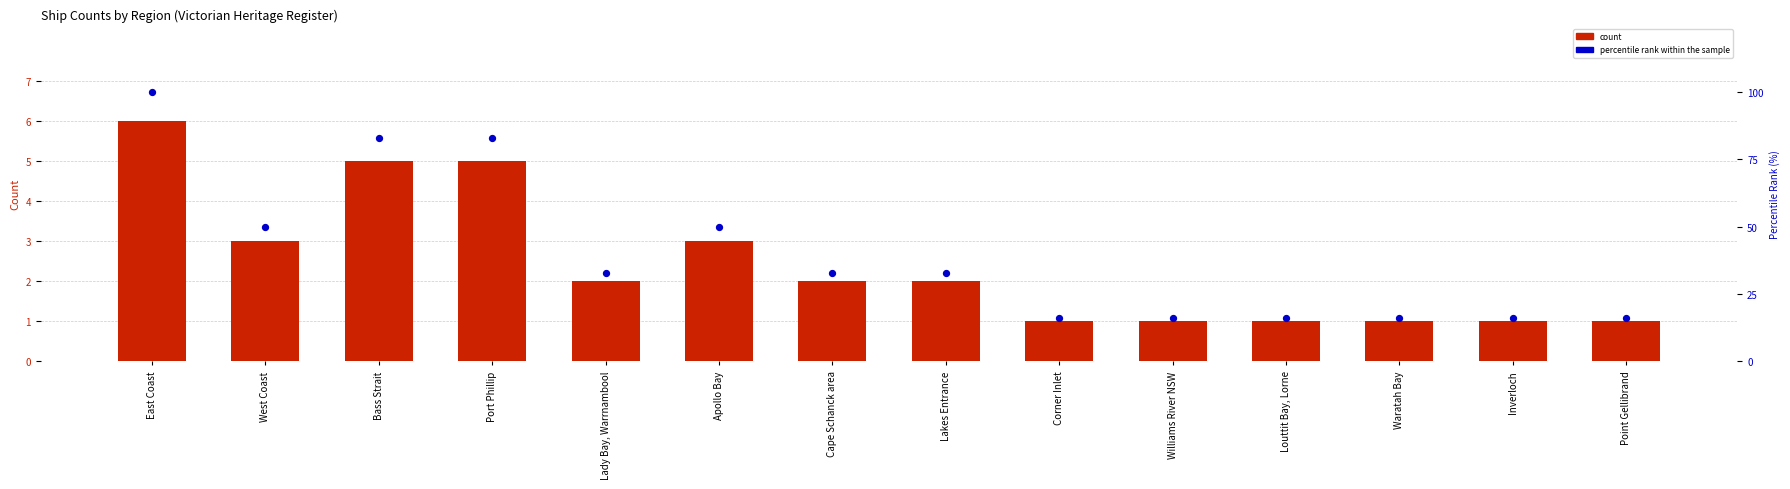

At how many categories does at least one series exceed 80?

3